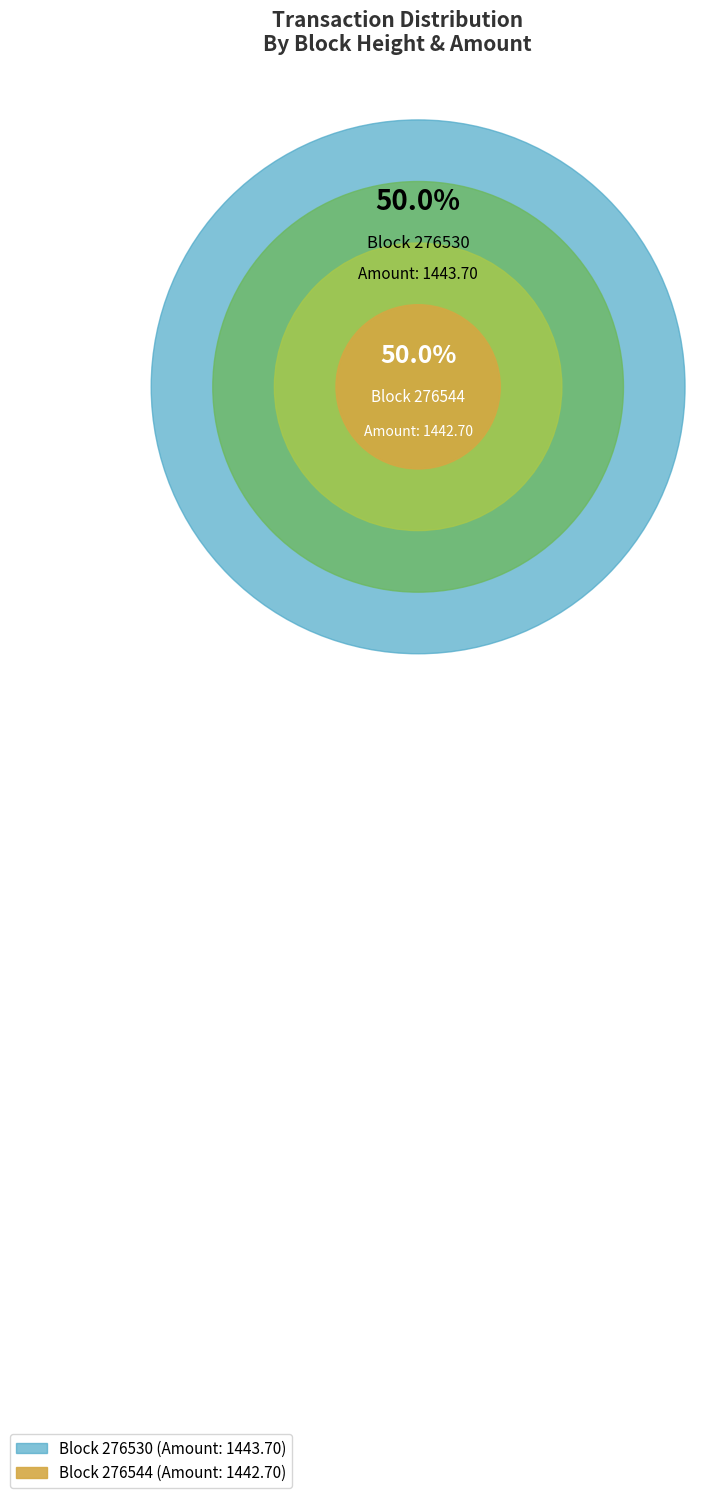

Between 276544 and 276530, which is larger?

276530